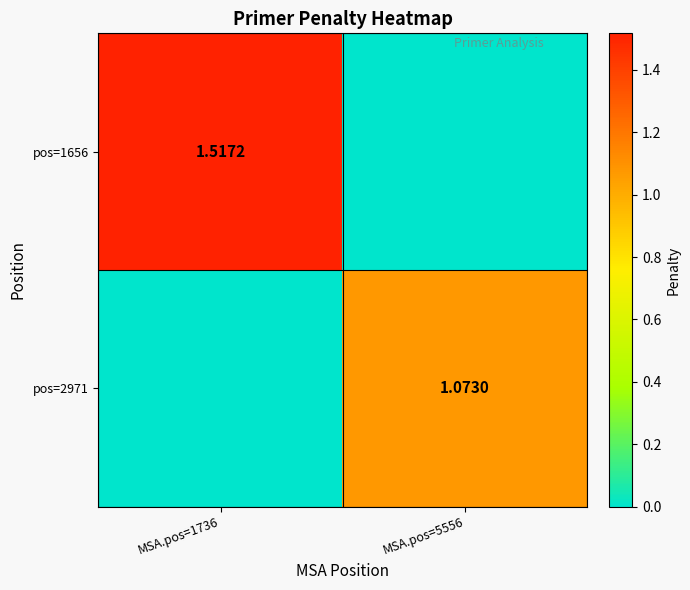

How many data points in pos=1656 are above 1?

1